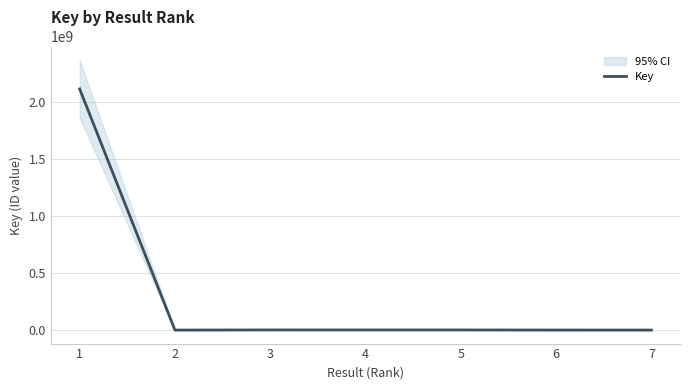

Rank the categories by value from highest to lowest.

1, 3, 4, 5, 6, 2, 7